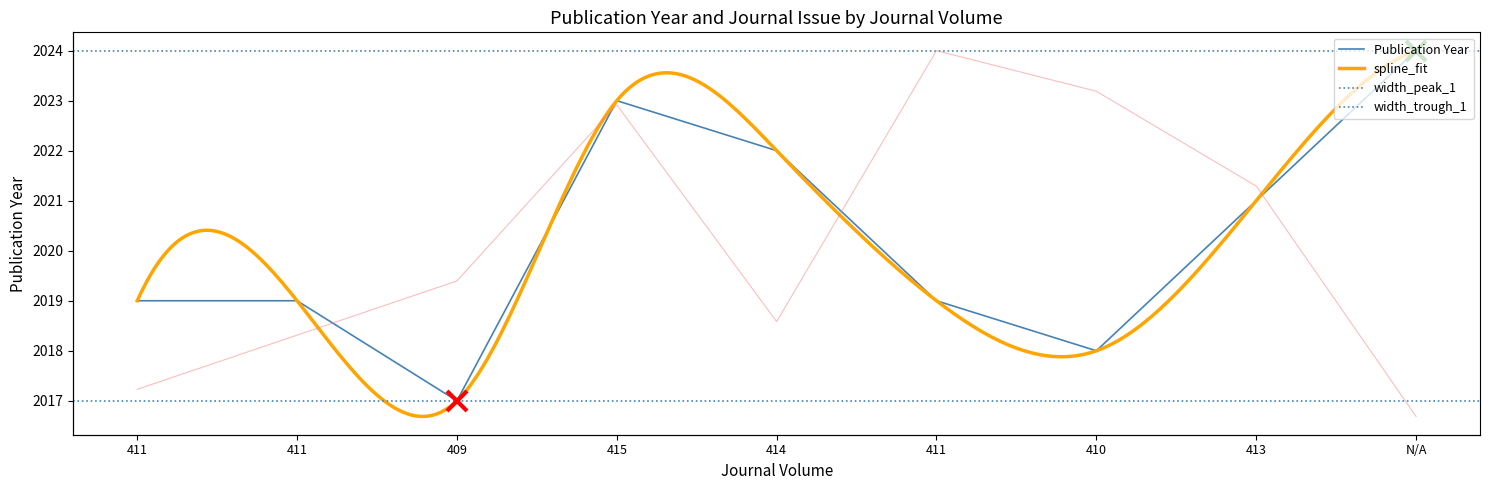

At which category does Publication Year reach its first local valley?

409